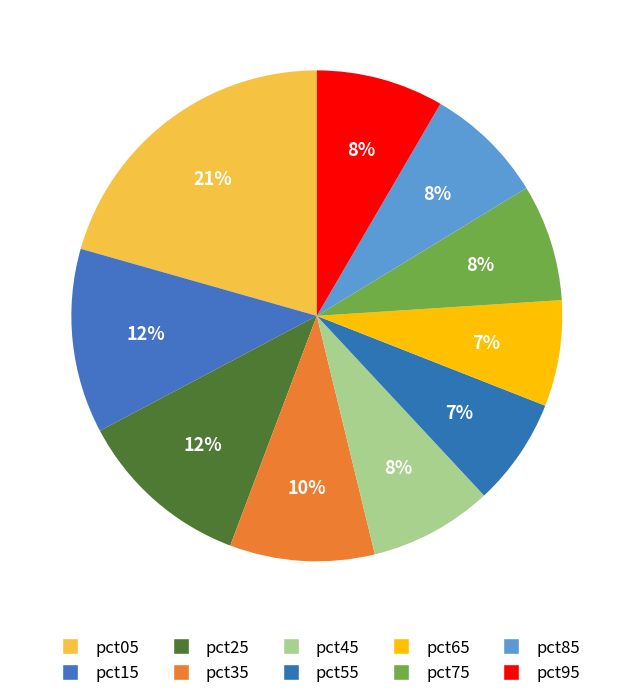

What is the smallest slice in the pie chart?

pct65